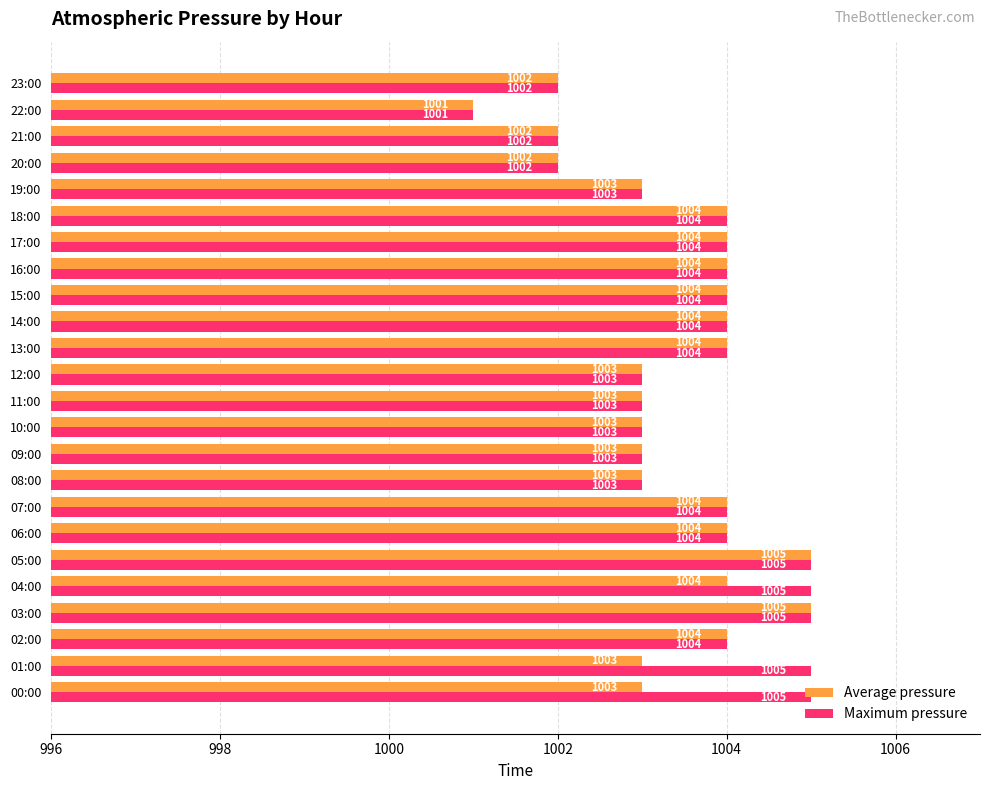

The Maximum pressure series shows 620 at 16:00. True or false?

False